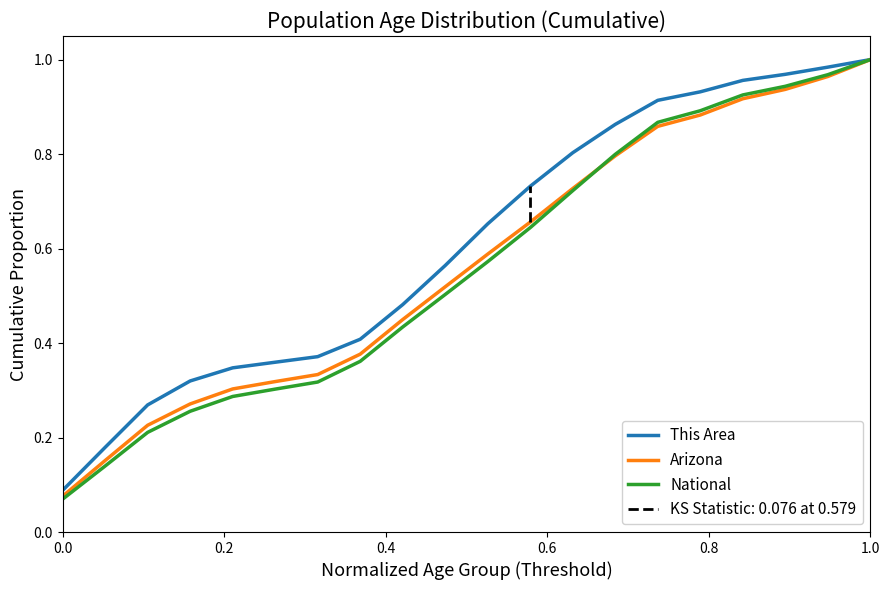

True or false: Arizona has a value of 0.6 at 18.

False